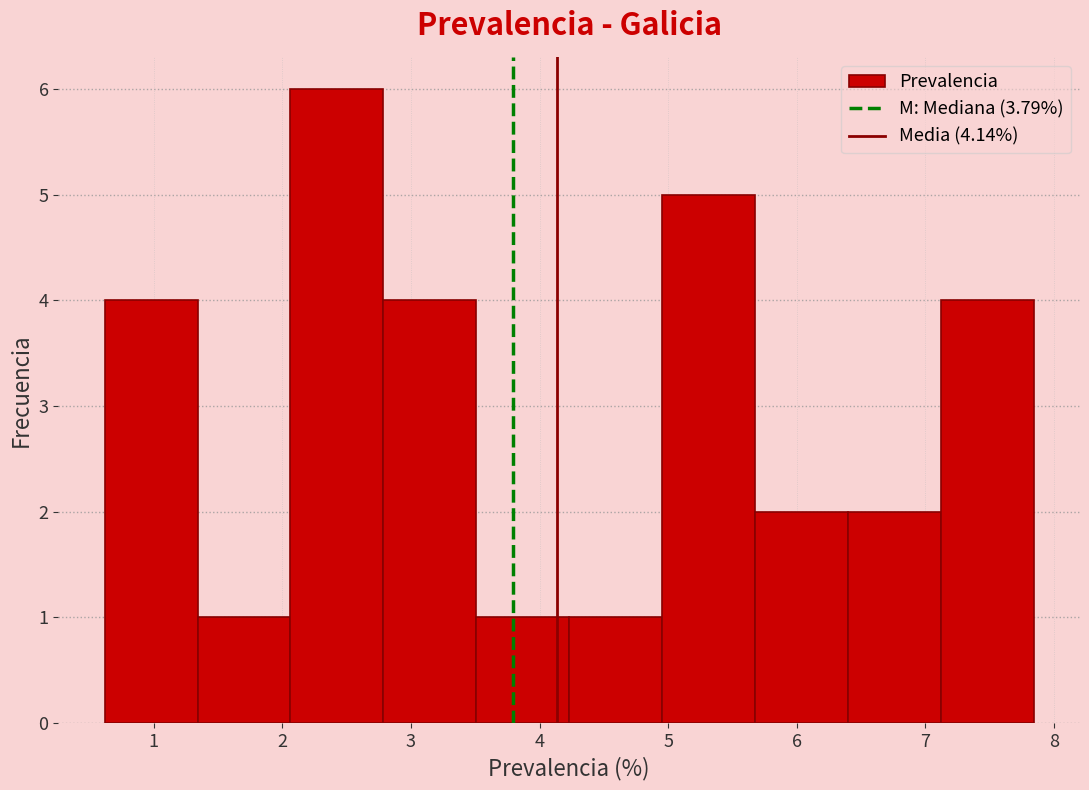

What is the height of the bar covering 5.0 to 5.7 on the x-axis? Neither the bar edges nor the heights are printed on the chart, so give them approximately, as read against the axes.

5